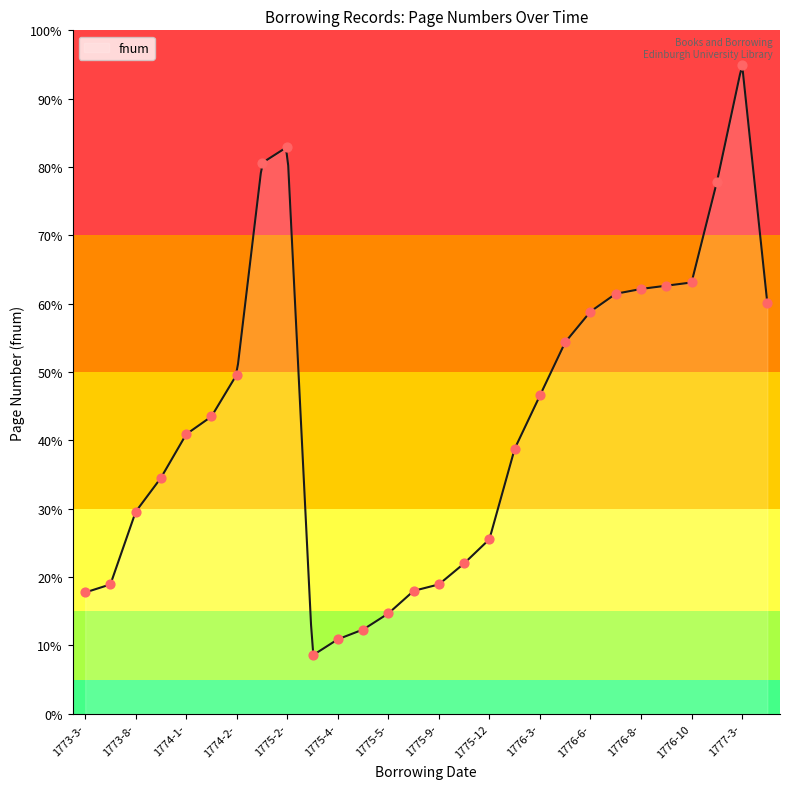

Between 1774-1-22 and 1776-8-8, which is larger?

1776-8-8